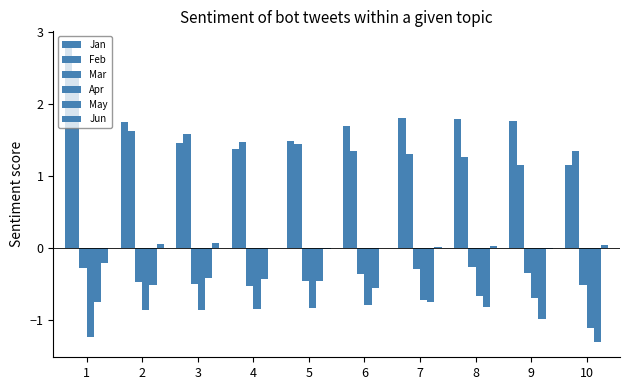

How many groups of bars are there?

10